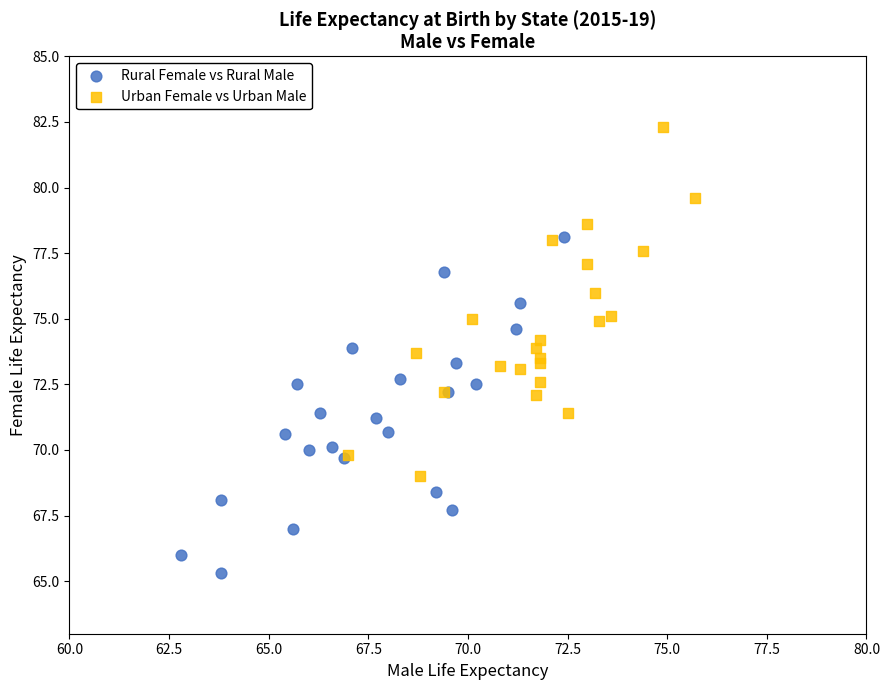

Which series reaches the minimum Y coordinate?

Rural Female vs Rural Male